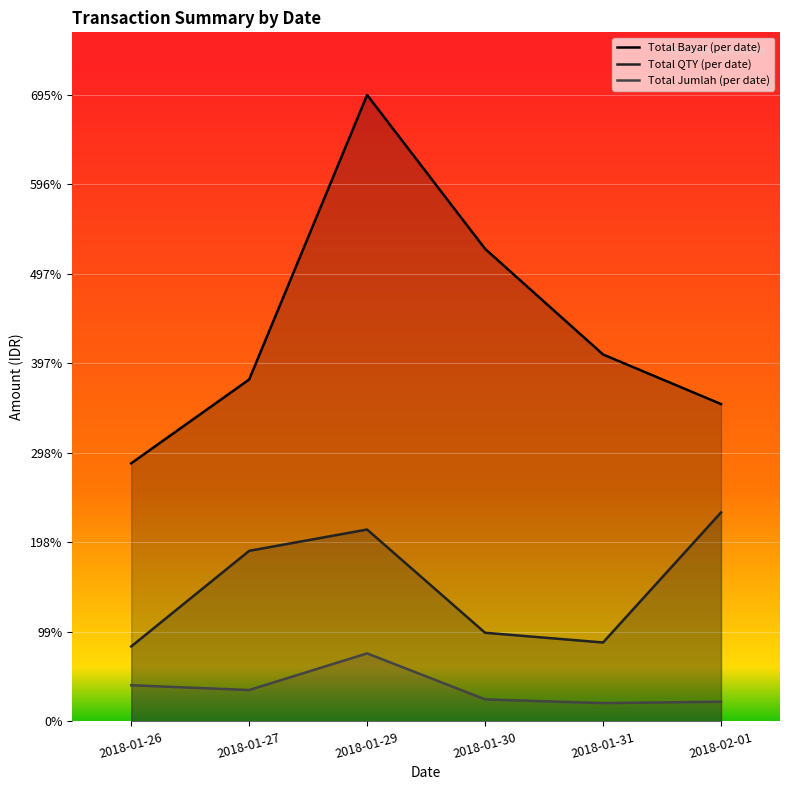

What is the difference between the highest and lowest values at 2018-01-30?

5005176